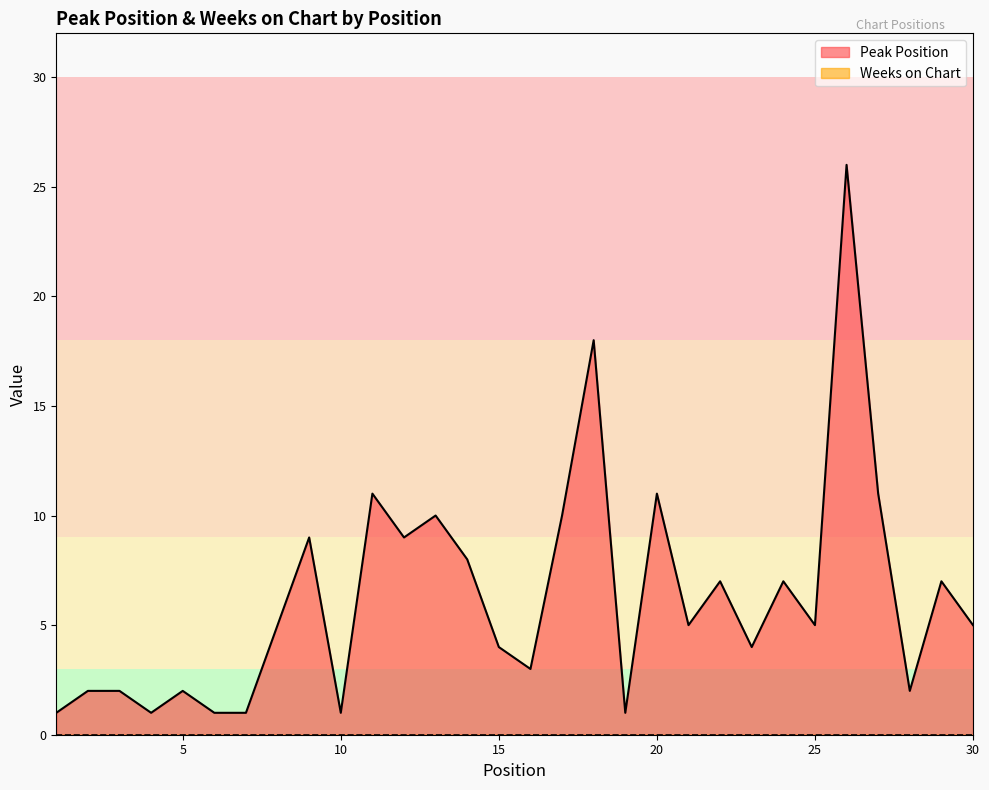

What is the approximate value at 22?

7